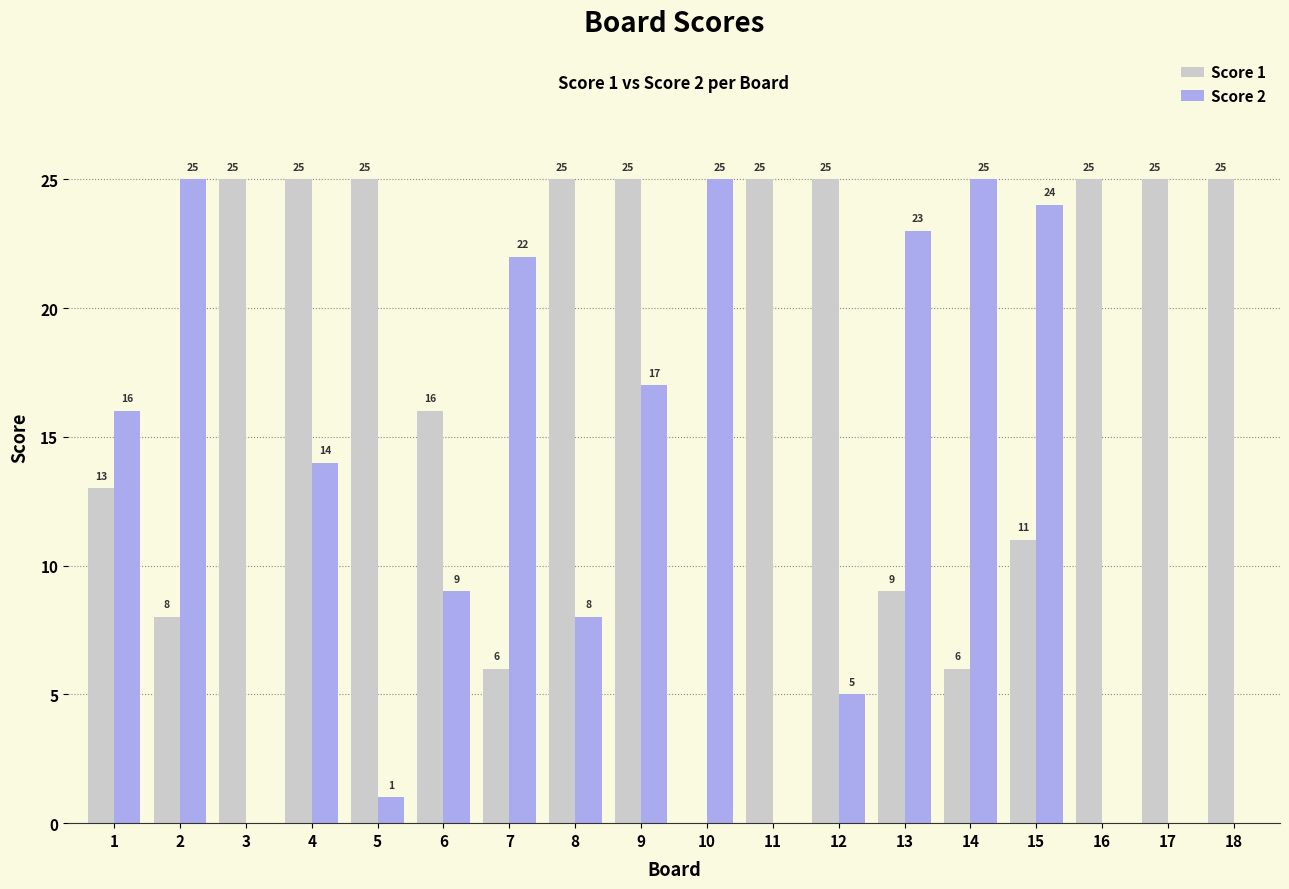

Count the number of categories in the chart.

18